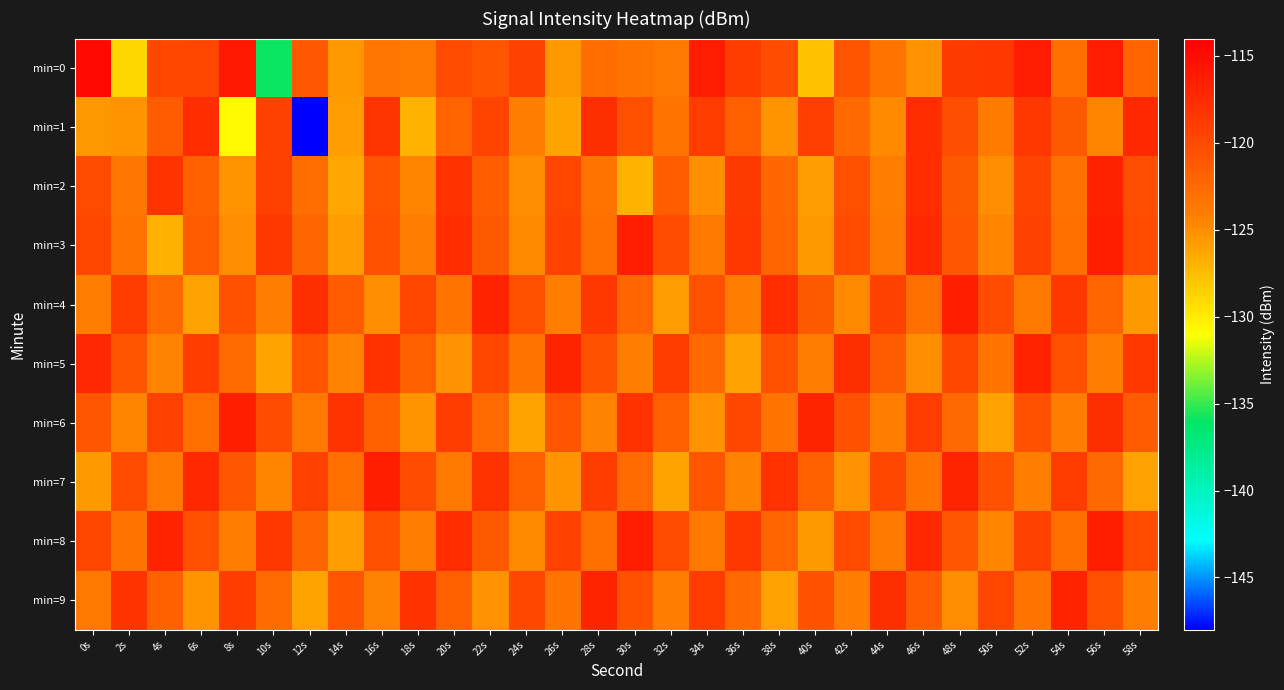

What is the spread (max minus min) of values at 44s?

7.0